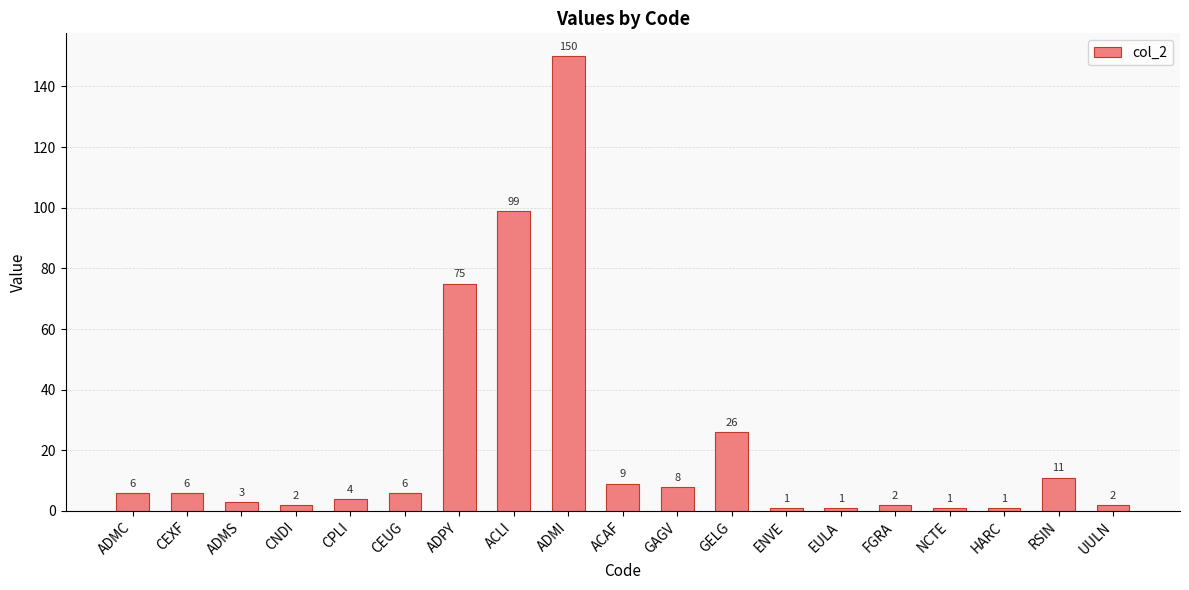

Which has a higher value, GAGV or FGRA?

GAGV